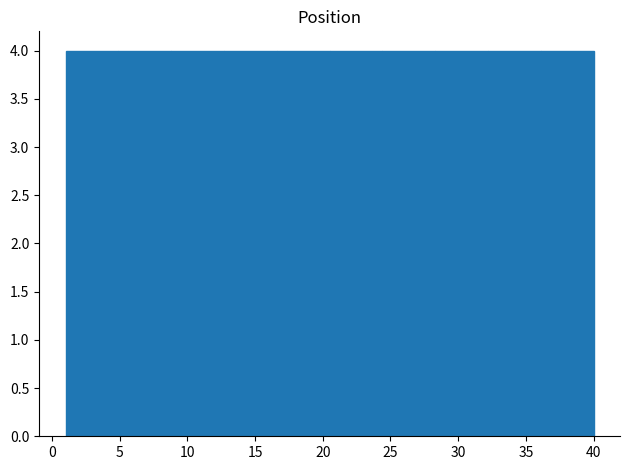

Reading left to right, list every bar in this chart as the range it spans on the x-axis followed by its height. Neither the bar edges nor the heights are printed on the chart, so give them approximately, as read against the axes.

1.0 to 4.9: 4
4.9 to 8.8: 4
8.8 to 12.7: 4
12.7 to 16.6: 4
16.6 to 20.5: 4
20.5 to 24.4: 4
24.4 to 28.3: 4
28.3 to 32.2: 4
32.2 to 36.1: 4
36.1 to 40.0: 4